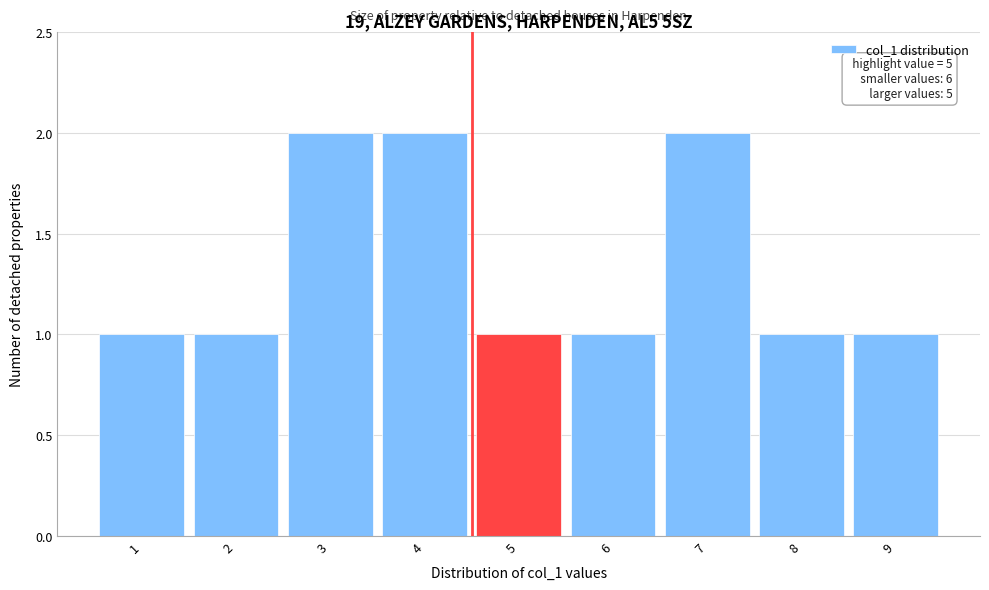

Reading left to right, list all the values displayed in this chart.

1	1	2	2	1	1	2	1	1